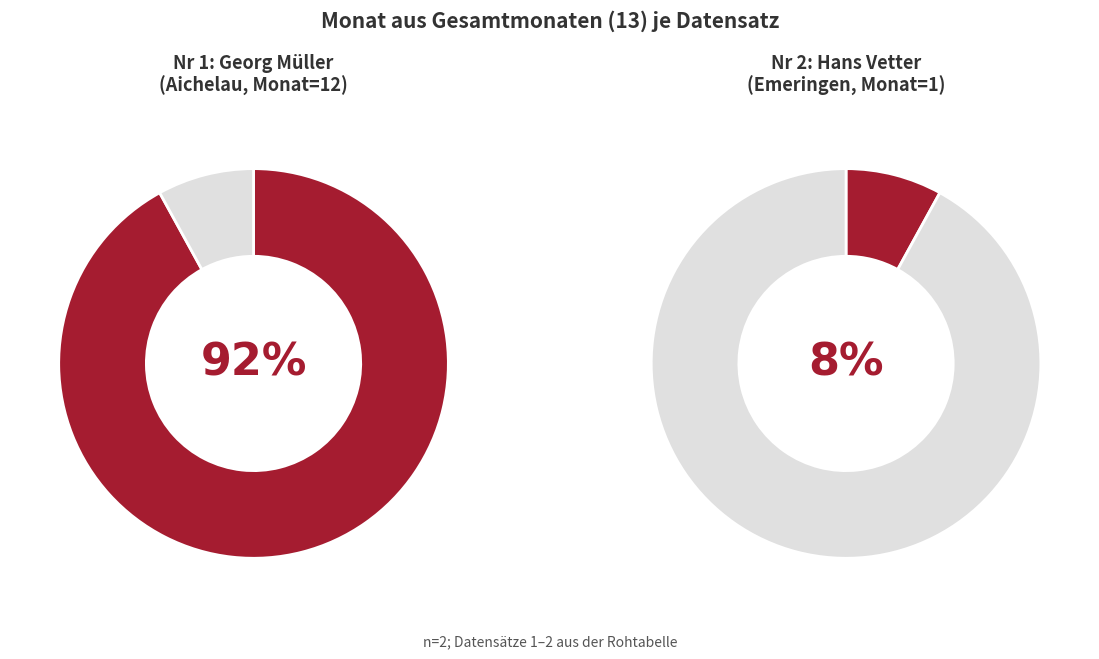

To the nearest percent, what is the average slice percentage?

50%